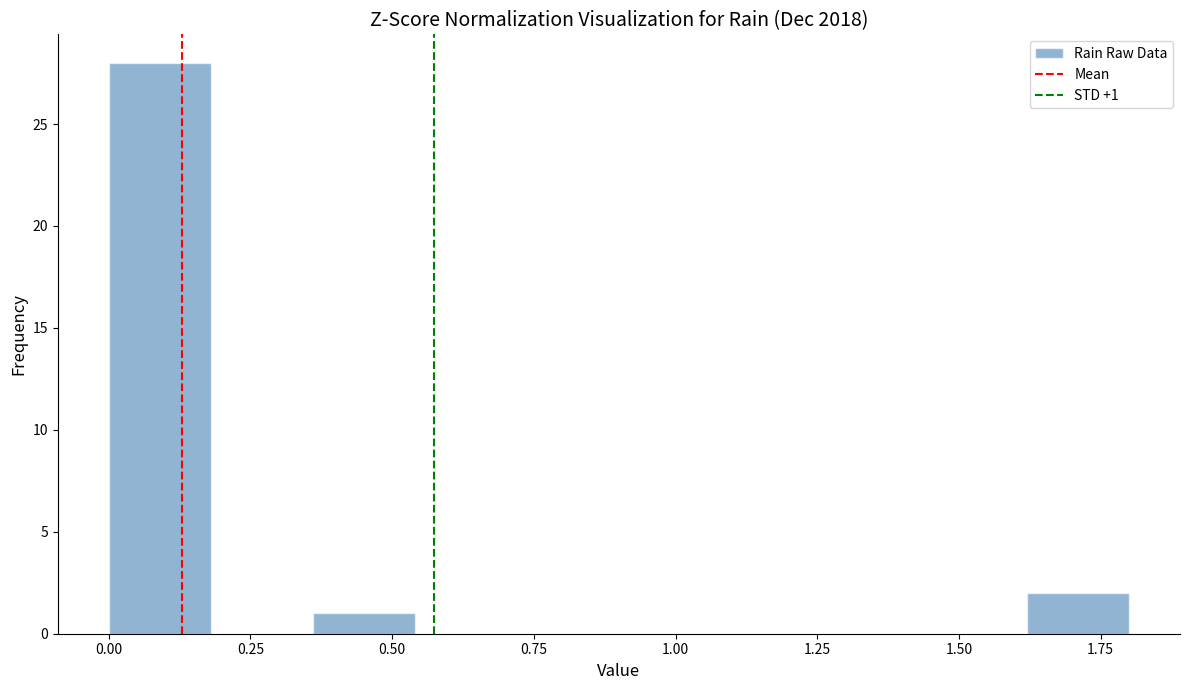

Read against the x-axis, roughly where is the centre of the tallest bar?

0.10